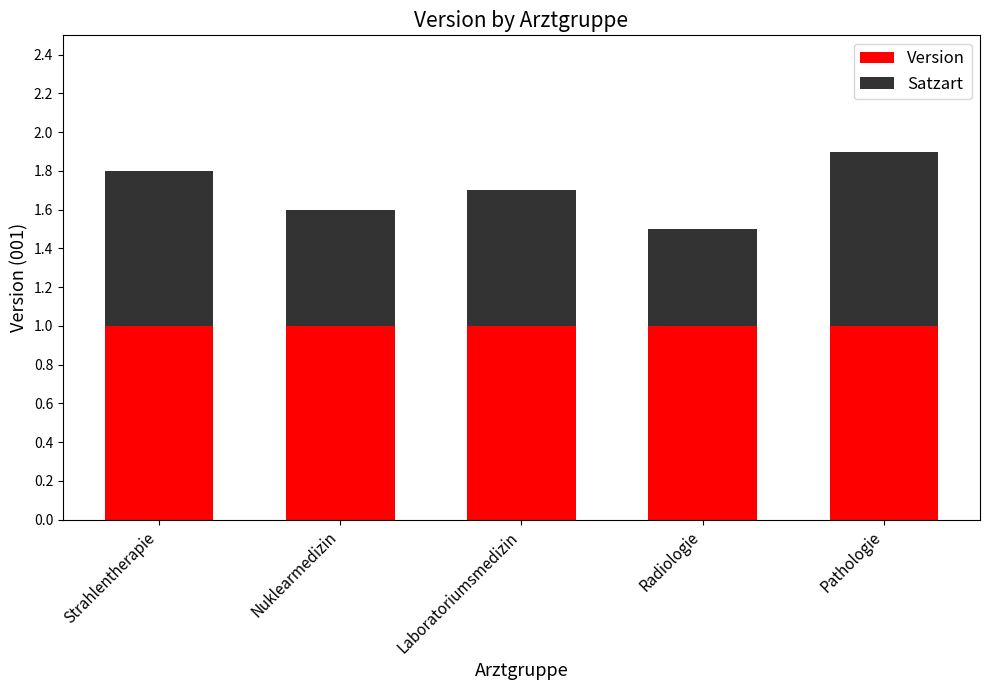

What is the total value across all series at Nuklearmedizin?

1.6